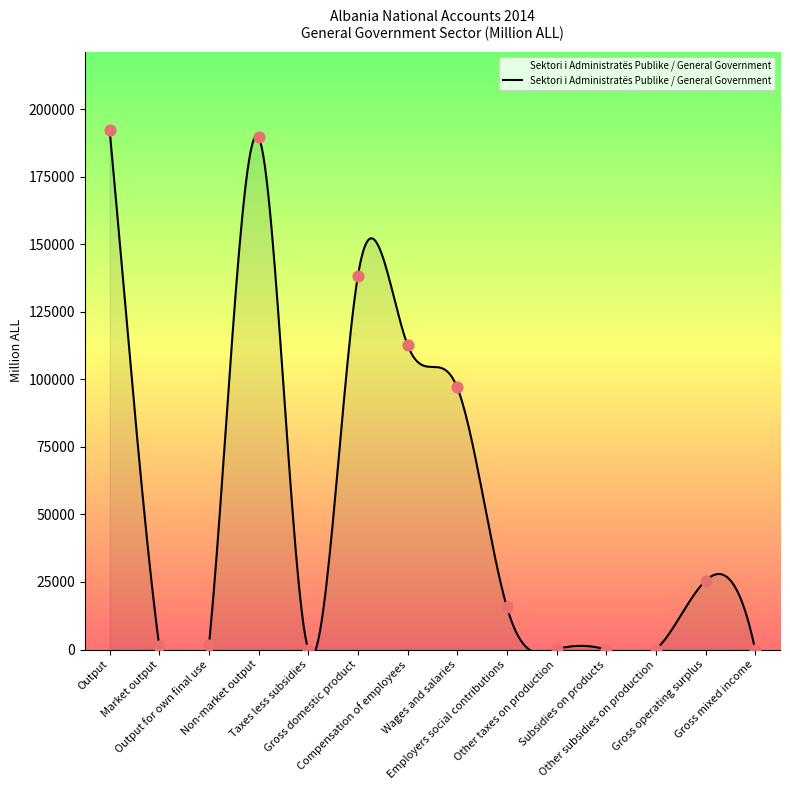

What is the change in value from Subsidies on products to Gross operating surplus?

+25459.1